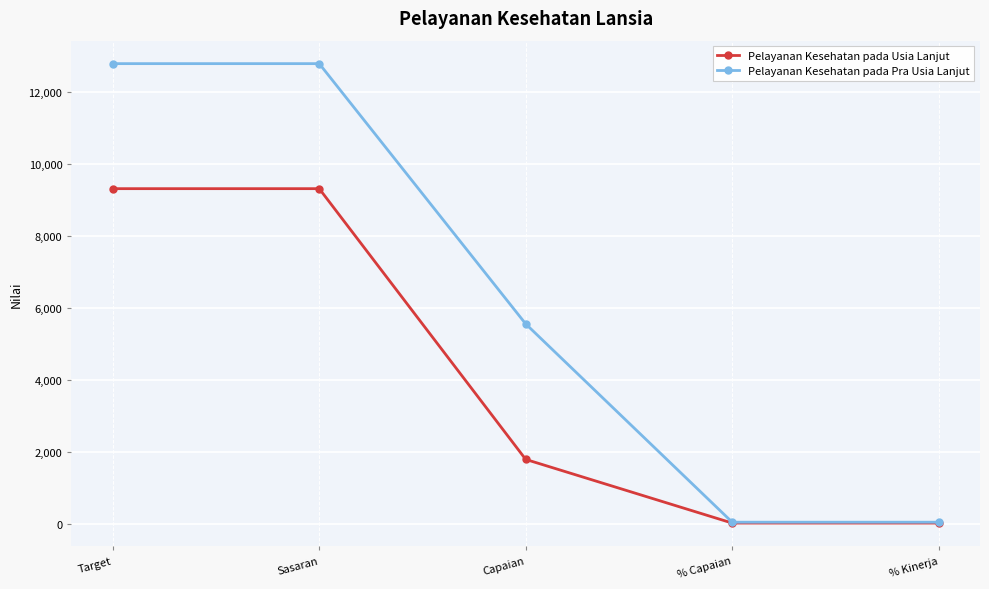

What is the value of the Pelayanan Kesehatan pada Pra Usia Lanjut point at the 2nd from the left?

12800.0